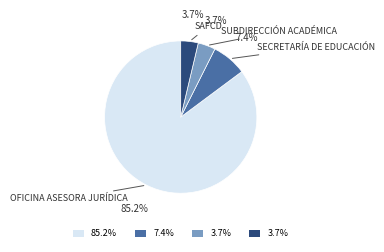

Is there any slice that represents more than half of the pie?

Yes